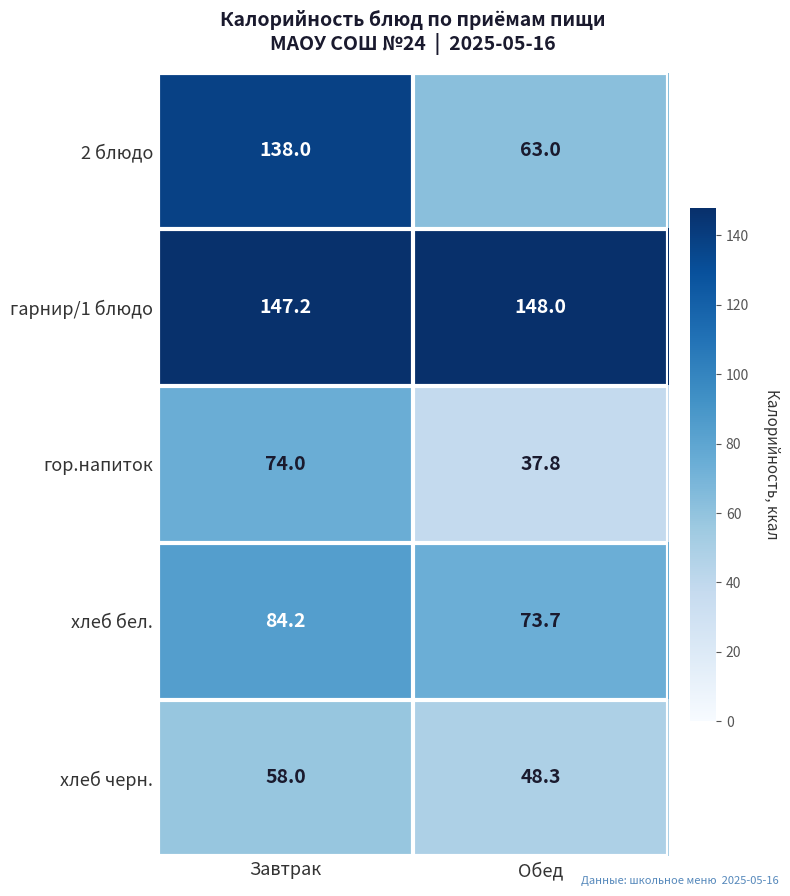

List the series in order of their peak value, highest first.

гарнир/1 блюдо, 2 блюдо, хлеб бел., гор.напиток, хлеб черн.